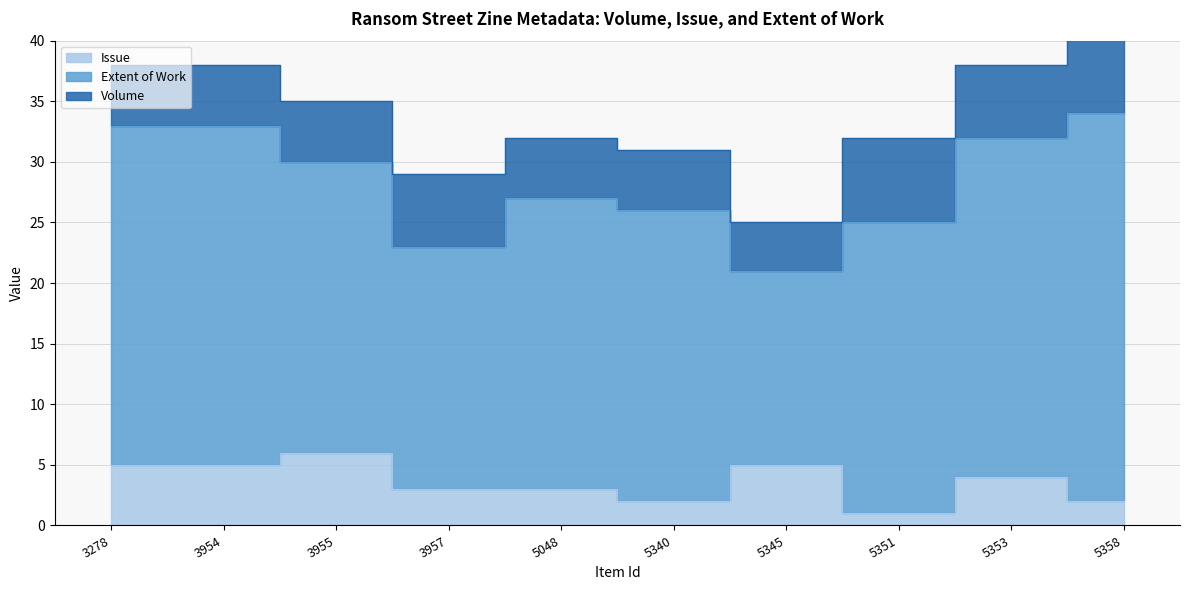

What is the value of the Extent of Work point at the 10th from the left?

32